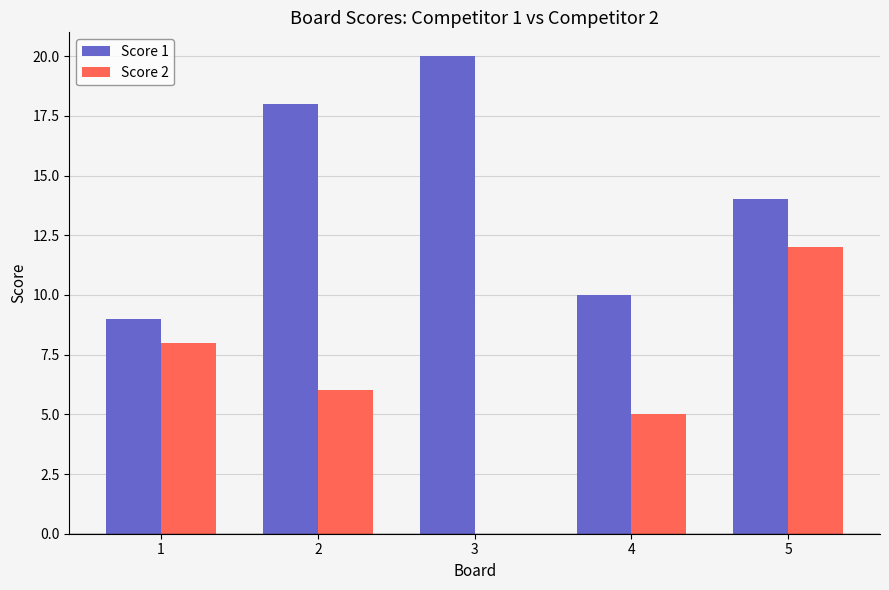

Are the bars horizontal?

No